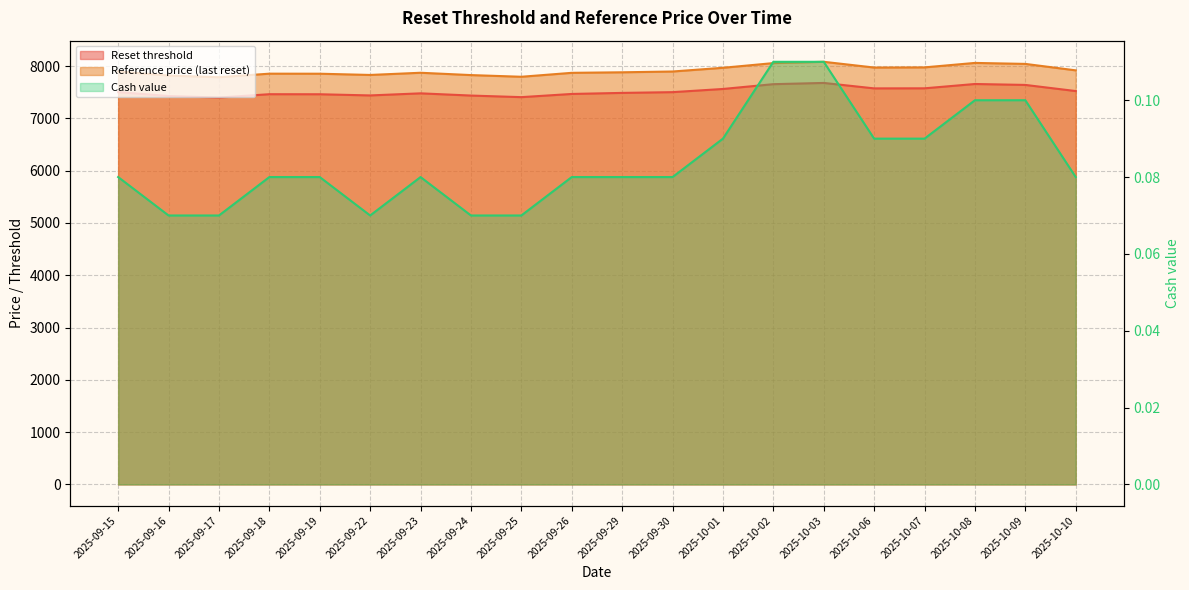

What position from the left is 2025-09-22?

6